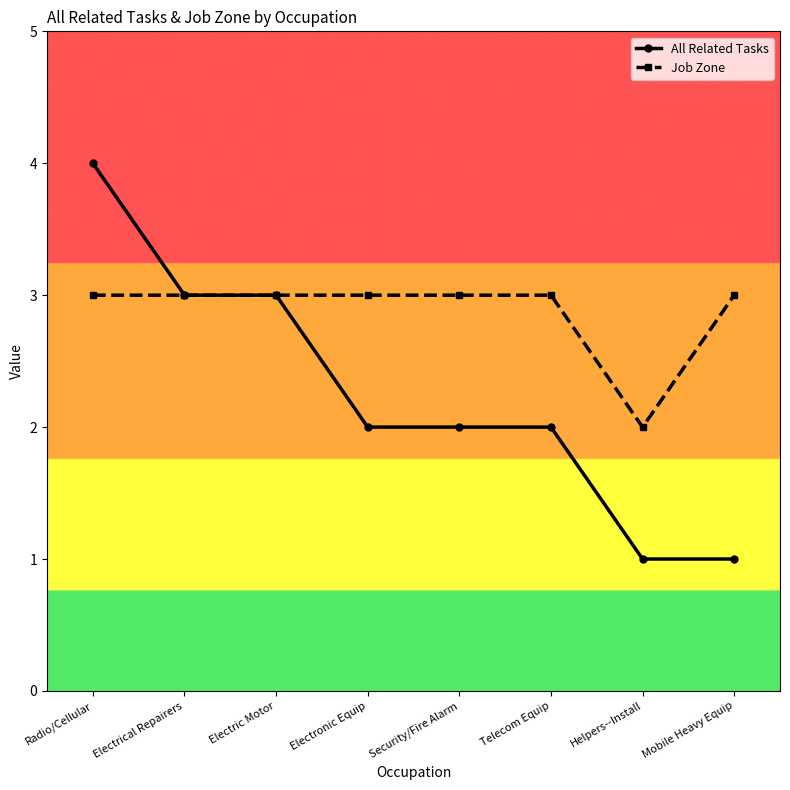

Does the chart display data point markers on the line(s)?

Yes